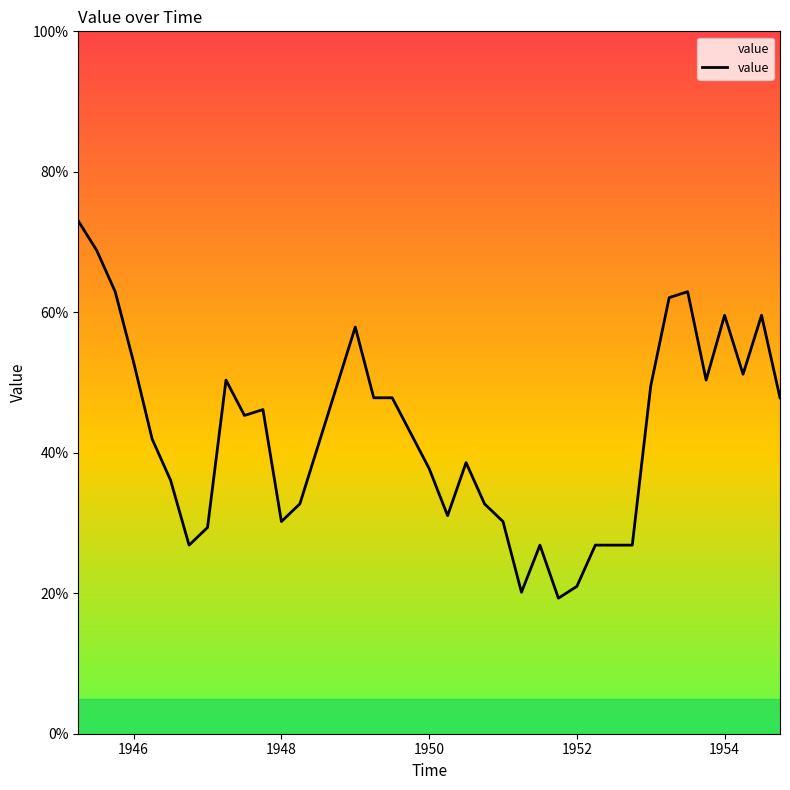

Reading left to right, extract all data points from this chart.

73.0	68.8	62.9	52.9	42.0	36.1	26.9	29.4	50.3	45.3	46.1	30.2	32.7	57.9	47.8	47.8	42.8	37.8	31.0	38.6	32.7	30.2	20.1	26.9	19.3	21.0	26.9	26.9	49.5	62.1	62.9	50.3	59.6	51.2	59.6	47.8